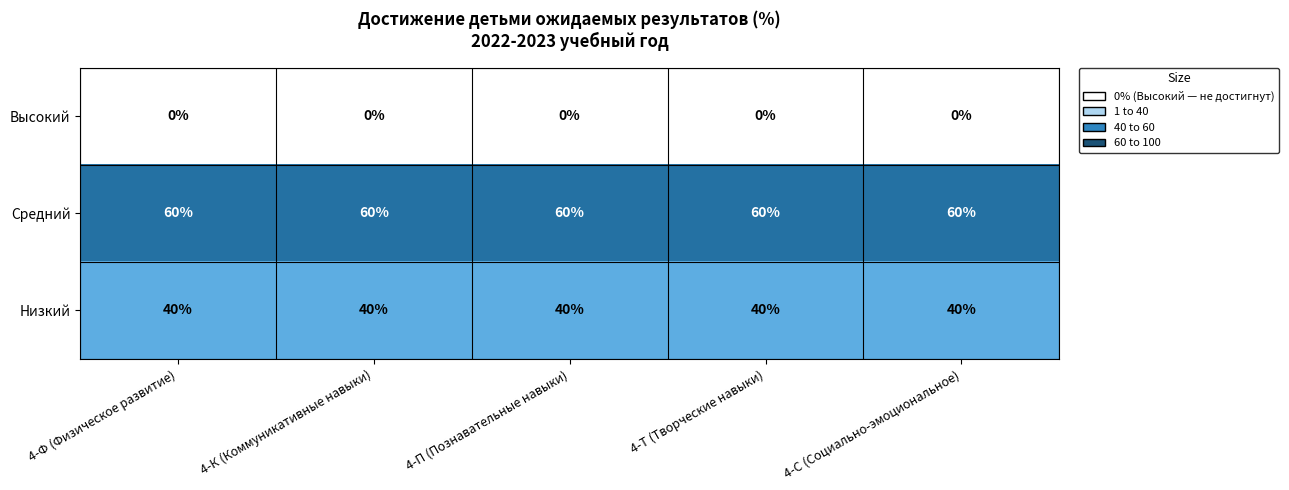

What is the greatest value displayed?

60